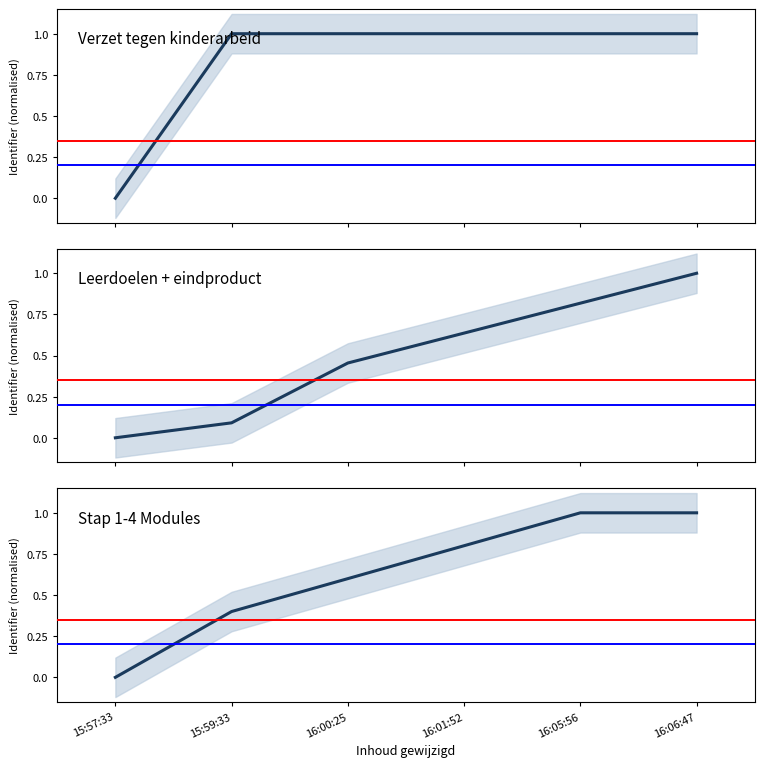

The Leerdoelen + eindproduct series shows 0.6 at 16:01:52. True or false?

True